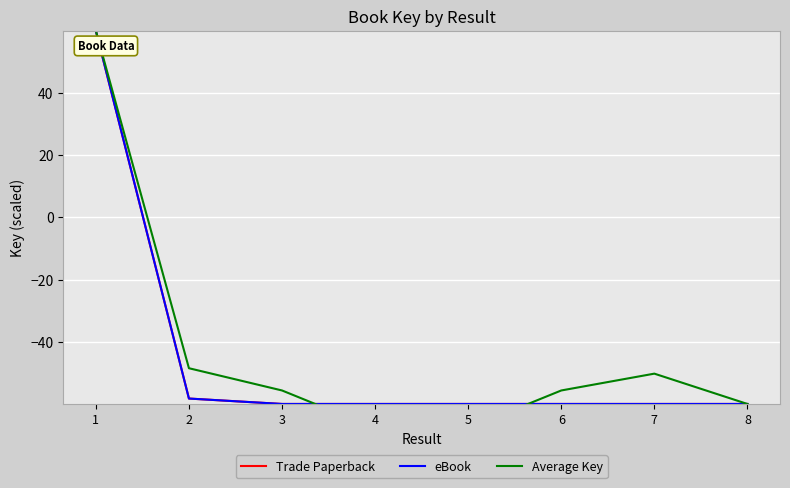

How many data points in Average Key are less than -55?

5